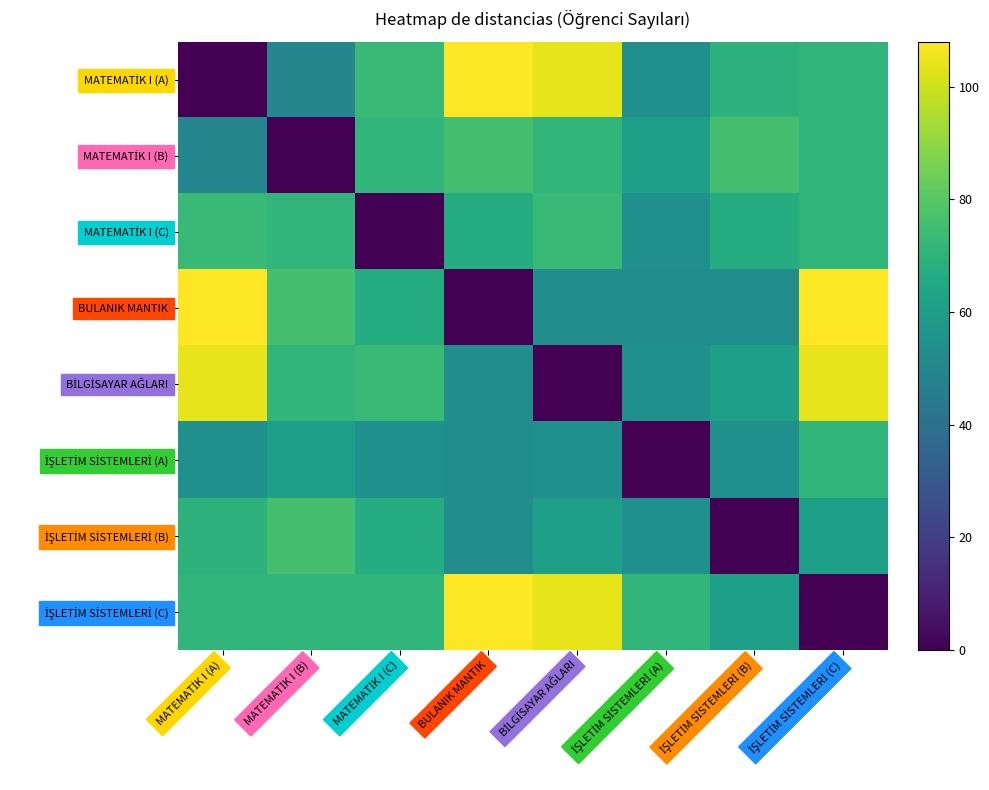

At İŞLETİM SİSTEMLERİ (B), list the series in order from largest to smallest.

MATEMATİK I (B), MATEMATİK I (A), MATEMATİK I (C), BİLGİSAYAR AĞLARI, İŞLETİM SİSTEMLERİ (C), İŞLETİM SİSTEMLERİ (A), BULANIK MANTIK, İŞLETİM SİSTEMLERİ (B)